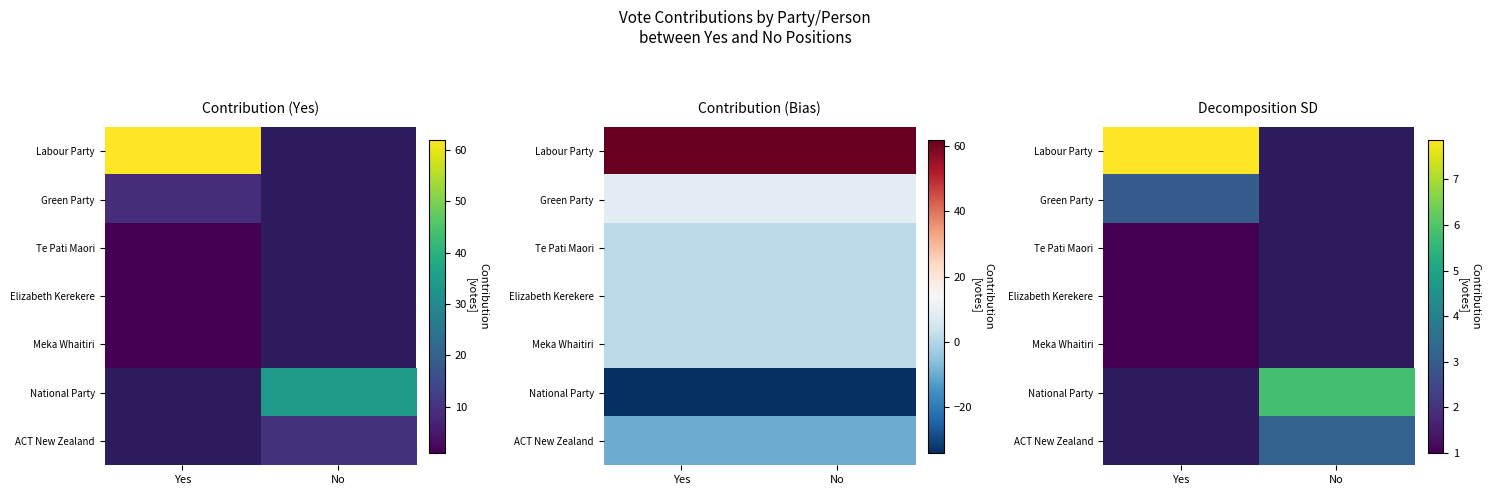

True or false: Meka Whaitiri has a value of 1.7 at Yes.

False